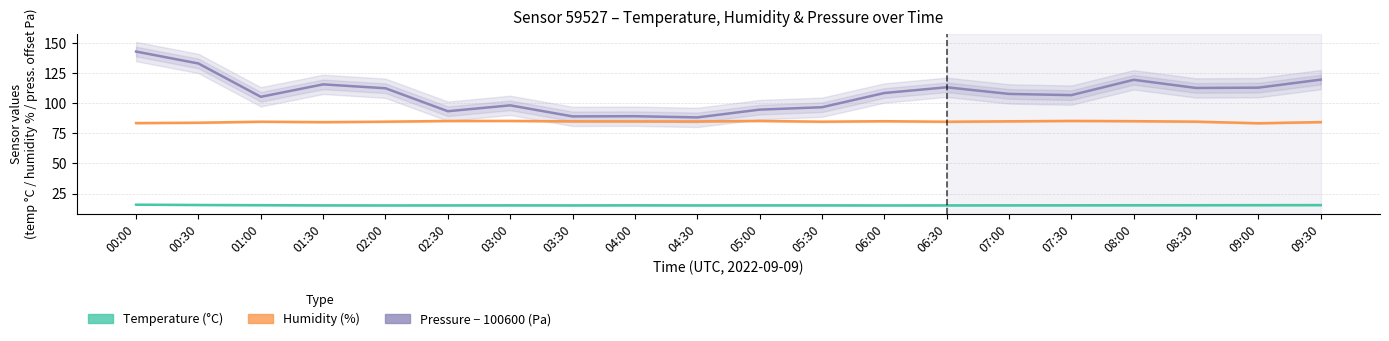

Rank the categories by humidity value from lowest to highest.

09:00, 00:00, 00:30, 01:30, 09:30, 06:30, 01:00, 05:30, 02:00, 08:30, 04:30, 04:00, 03:30, 07:00, 06:00, 08:00, 02:30, 03:00, 05:00, 07:30